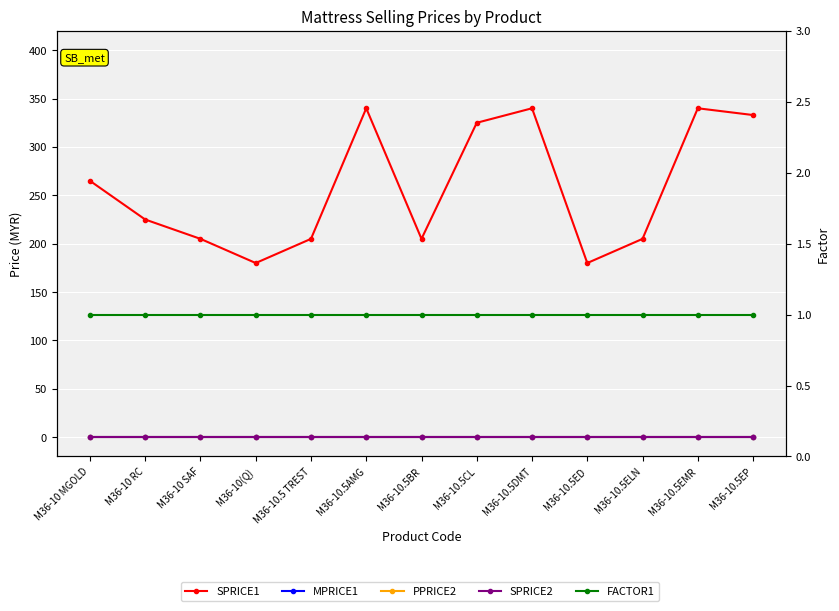

Which label corresponds to the smallest value in the chart?

M36-10 MGOLD